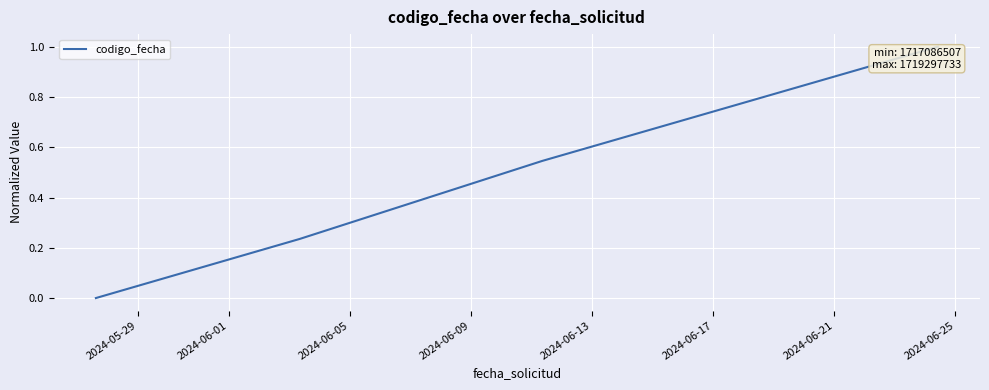

What is the difference between the maximum and minimum values?

1.0